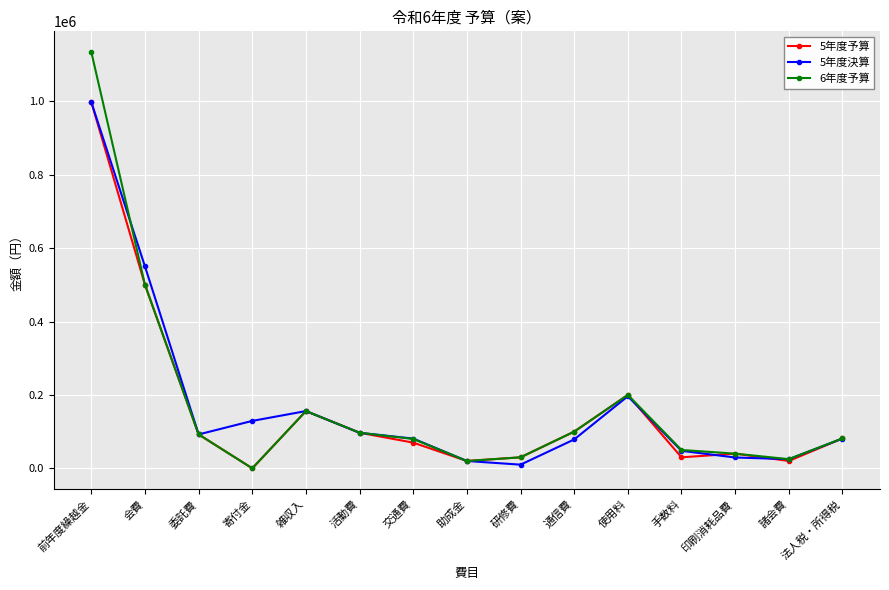

Which series has the largest range (max minus min)?

6年度予算